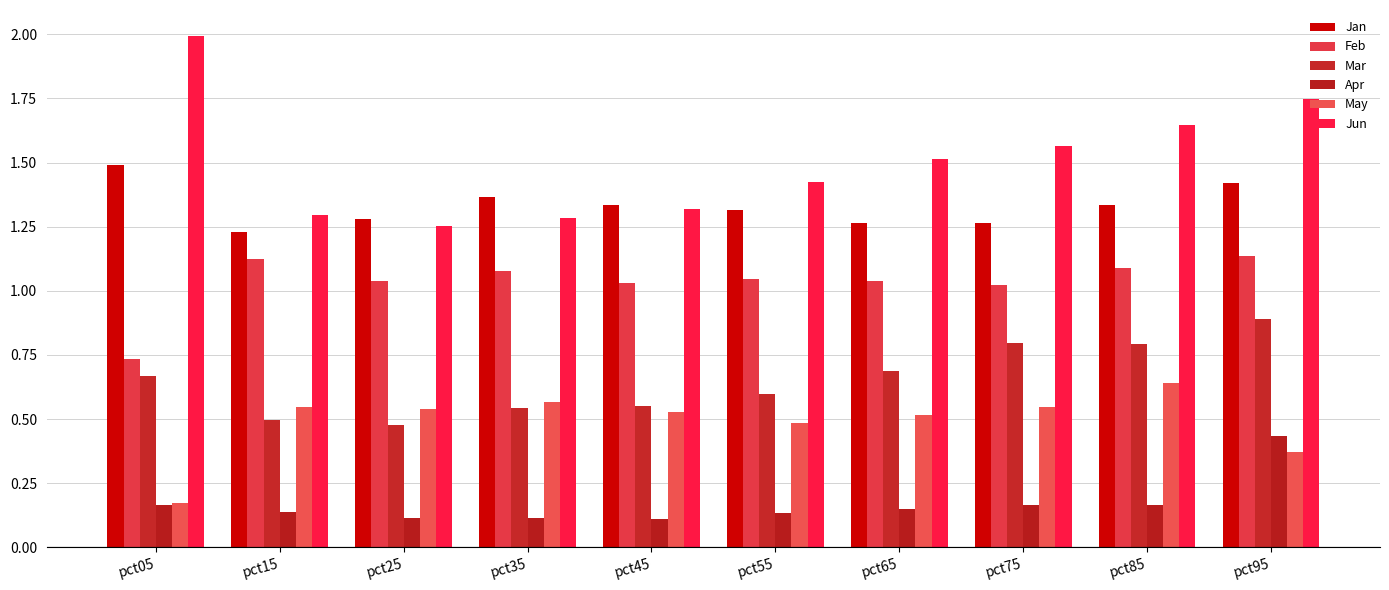

How many data points does each series have?

10